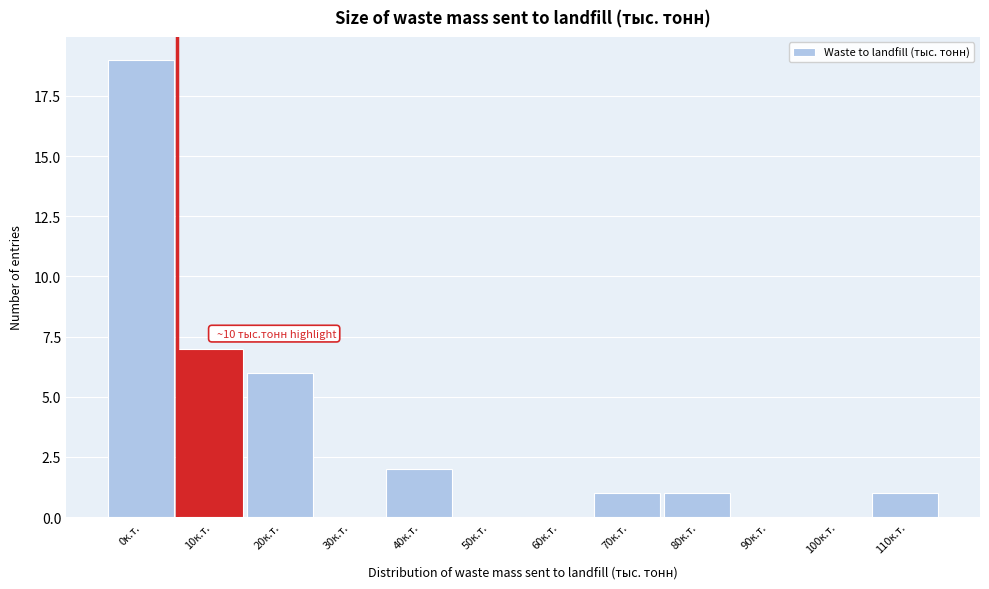

Reading left to right, what are all the values shown in this chart?

0к.т.=19	10к.т.=7	20к.т.=6	30к.т.=0	40к.т.=2	50к.т.=0	60к.т.=0	70к.т.=1	80к.т.=1	90к.т.=0	100к.т.=0	110к.т.=1